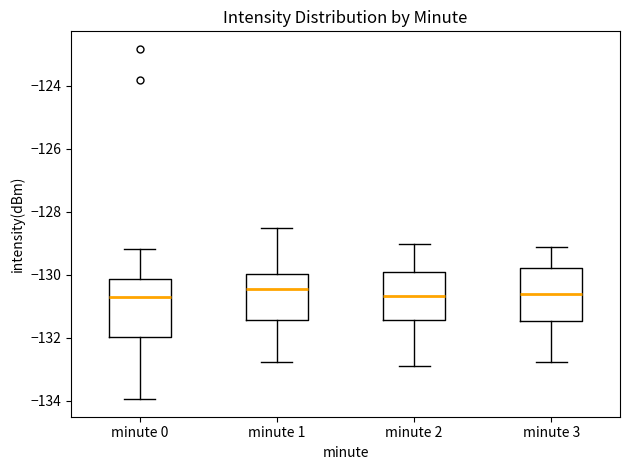

Reading left to right, transcribe this box plot: for each box, give where its median line is, the range the box spans, and where its two whiskers end, as read against the y-axis. The values are not printed on the chart, so give them approximately, as read against the axis.

minute 0: median -130.8, box -132.0 to -130.2, whiskers -134.0 to -129.2
minute 1: median -130.4, box -131.4 to -130.0, whiskers -132.8 to -128.6
minute 2: median -130.6, box -131.4 to -130.0, whiskers -133.0 to -129.0
minute 3: median -130.6, box -131.4 to -129.8, whiskers -132.8 to -129.2